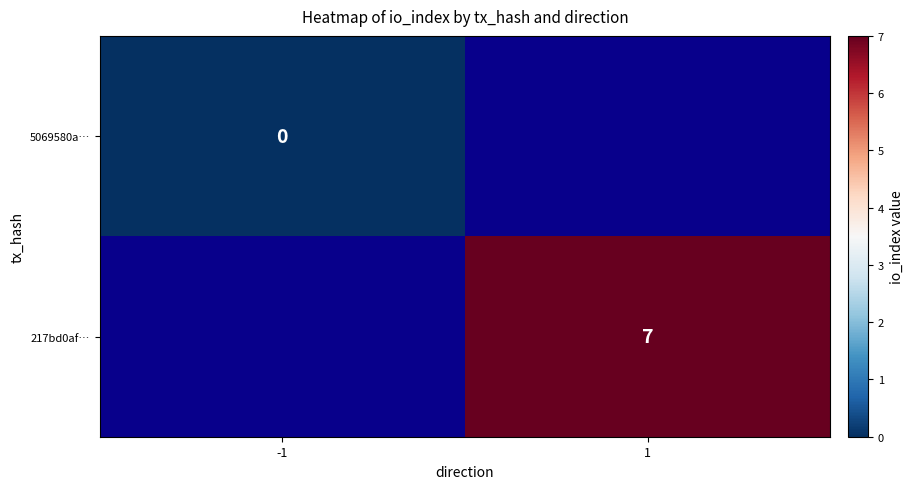

List the labels in order of 5069580a… value, smallest first.

-1, 1